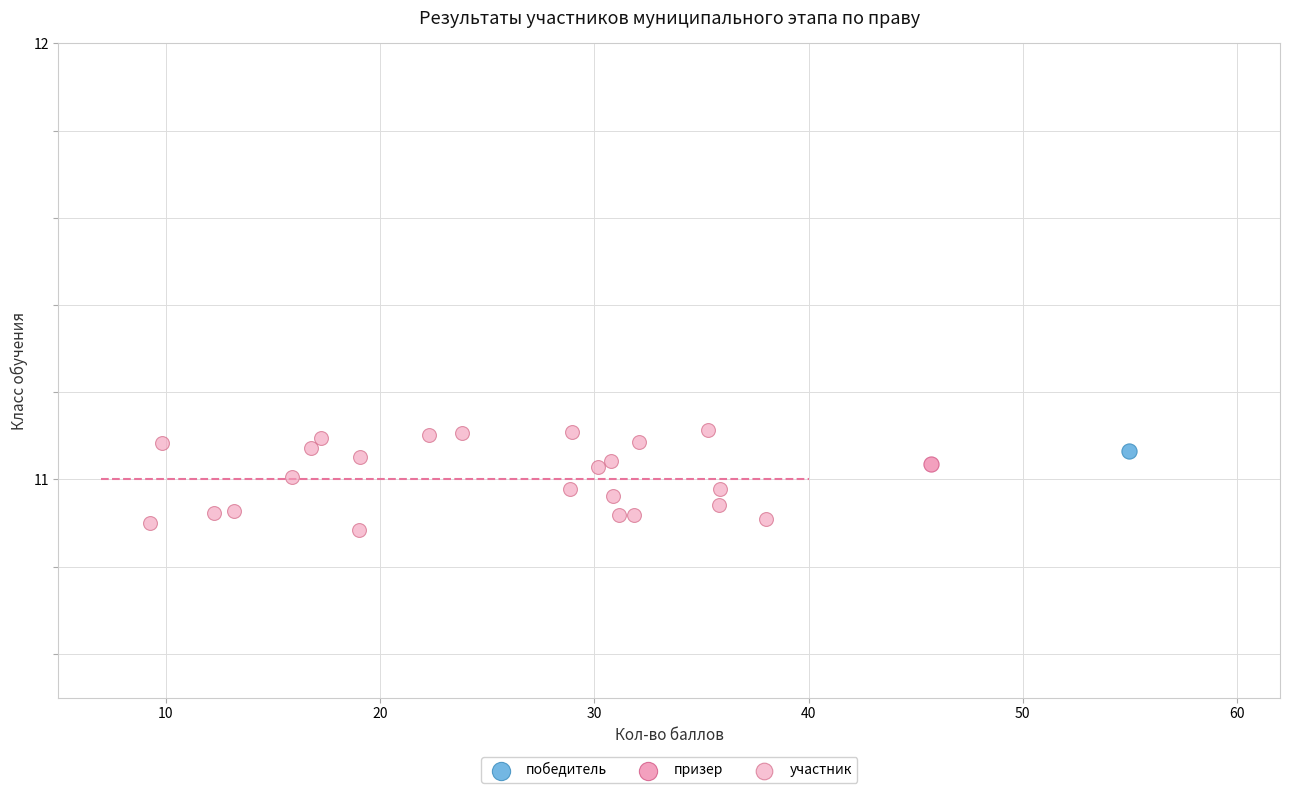

What are all the series names shown in the legend?

победитель, призер, участник